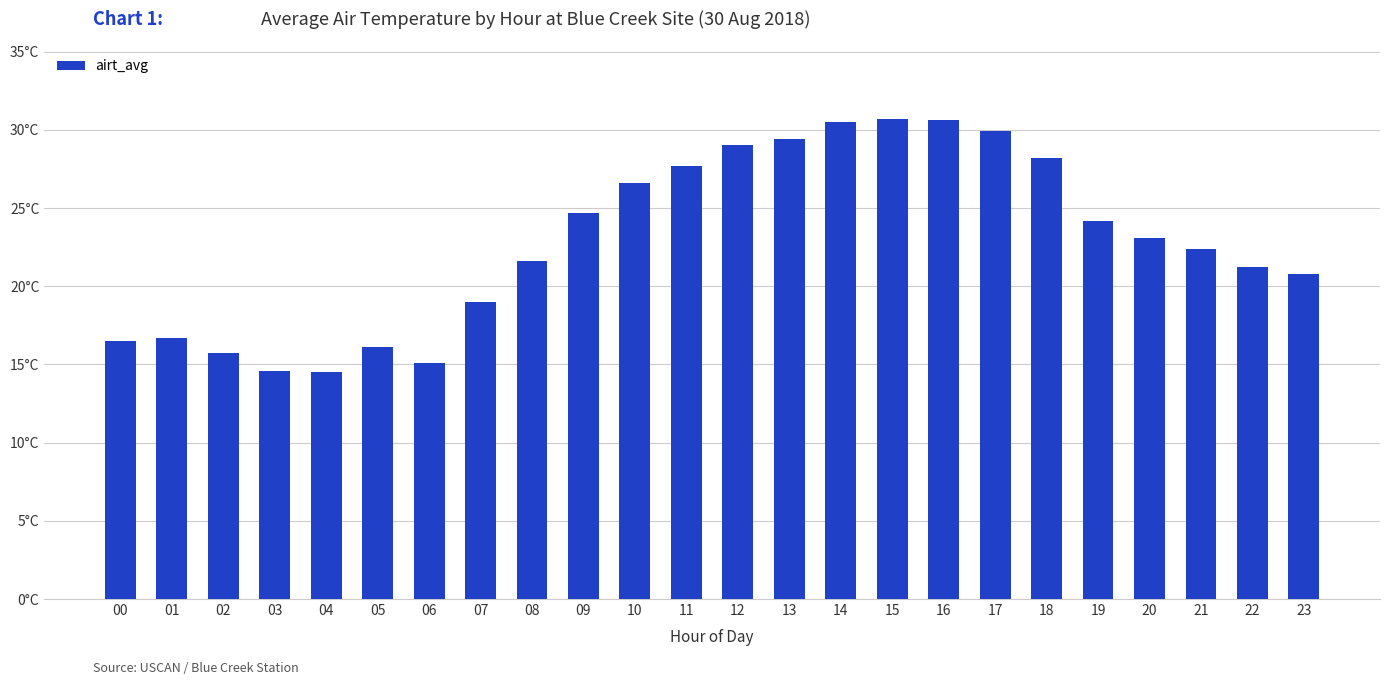

The chart shows a value of 23.4 at 04. True or false?

False